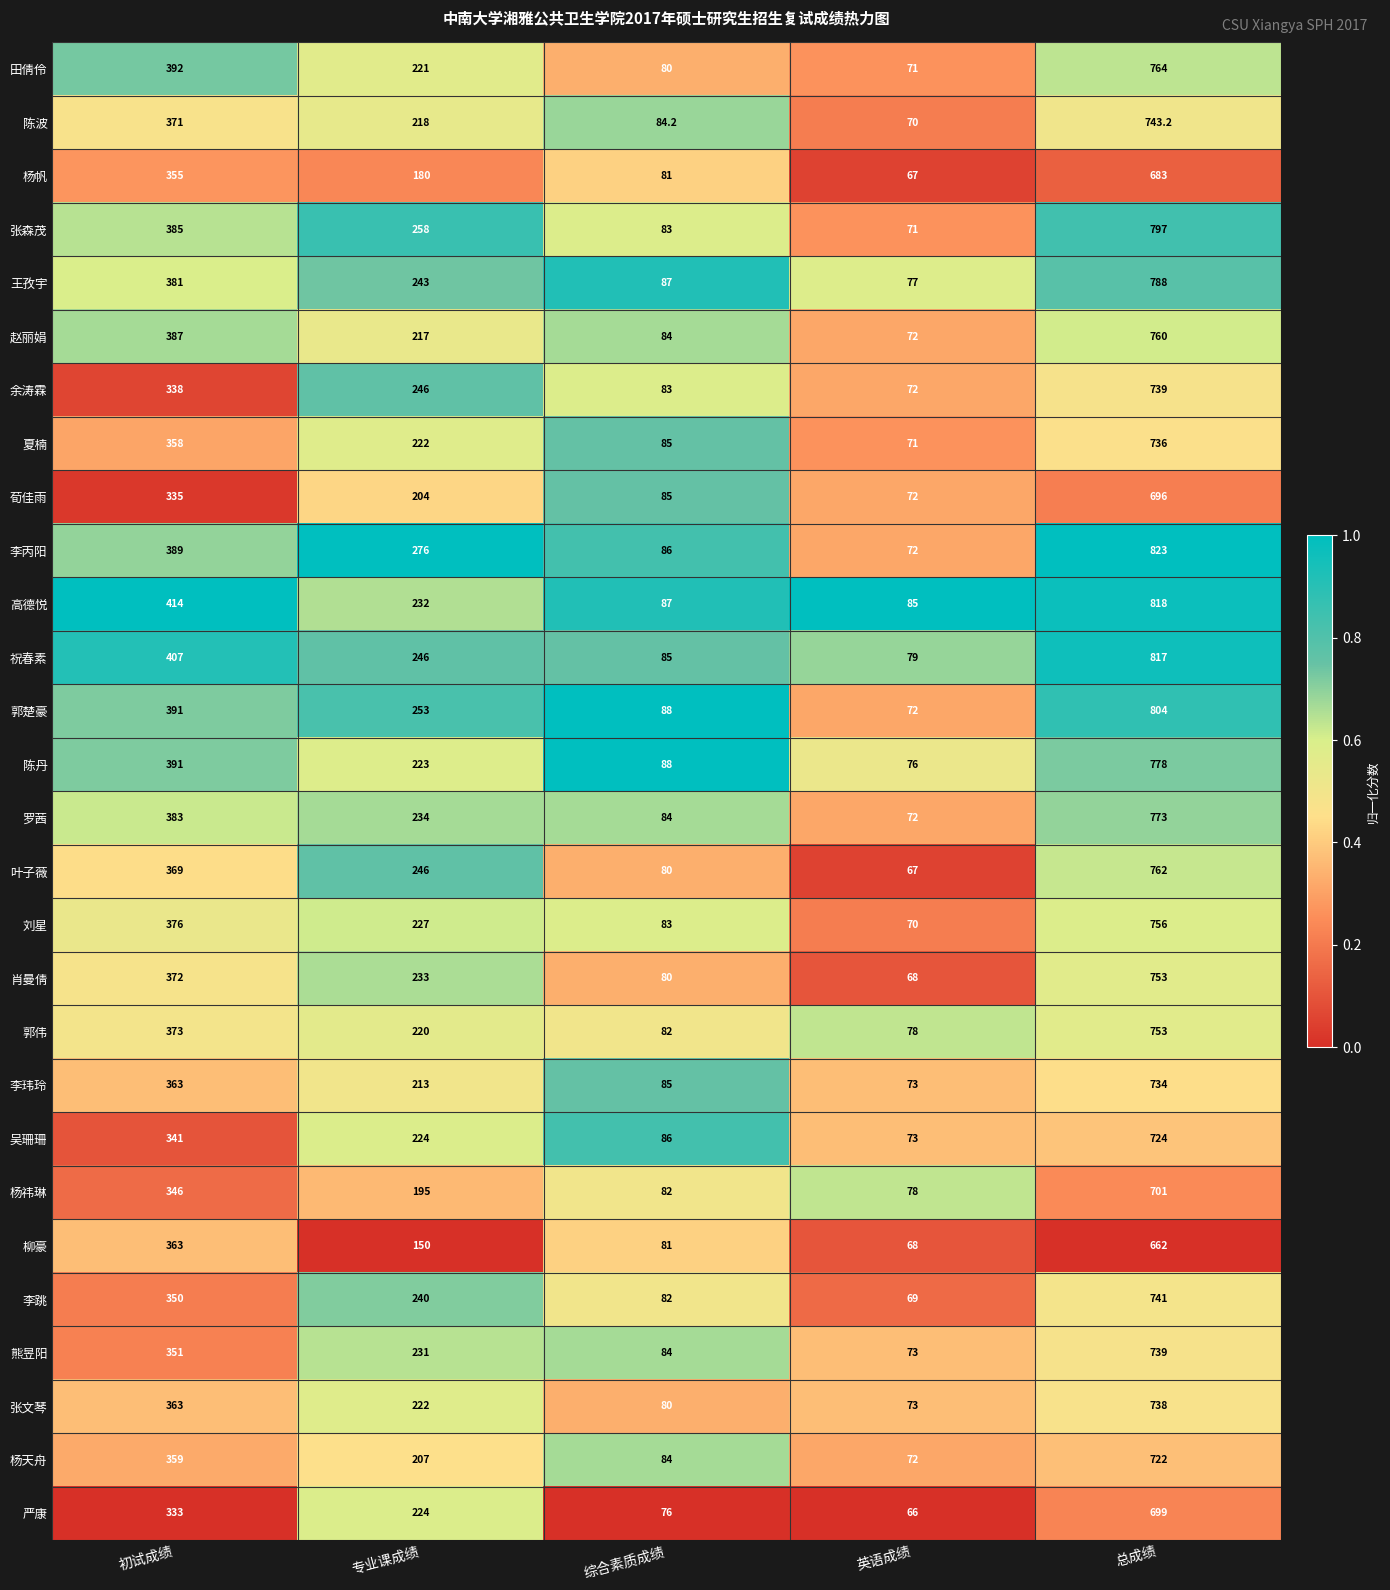

Rank the categories by 郭伟 value from lowest to highest.

英语成绩, 综合素质成绩, 专业课成绩, 初试成绩, 总成绩